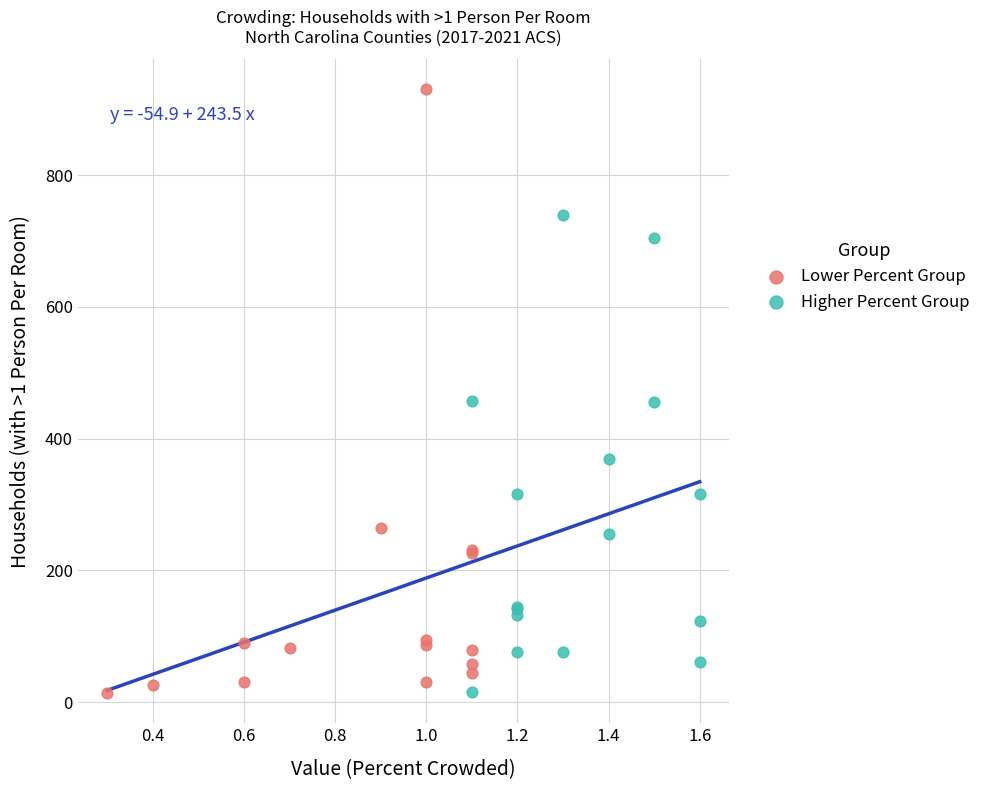

Which series contains the highest Y value?

Lower Percent Group